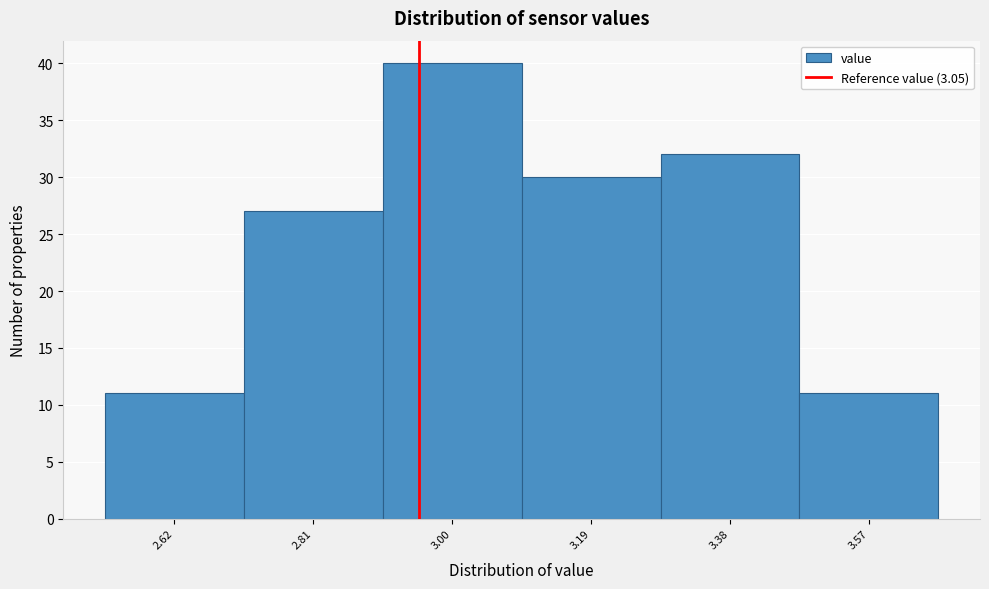

Reading left to right, extract all data points from this chart.

2.62=11	2.81=27	3.00=40	3.19=30	3.38=32	3.57=11